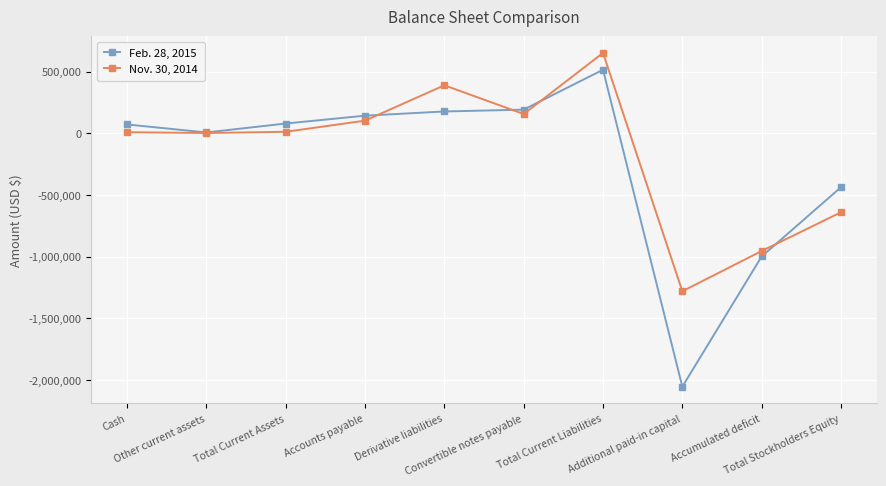

Is it true that Nov. 30, 2014 equals 9756 at Cash?

True